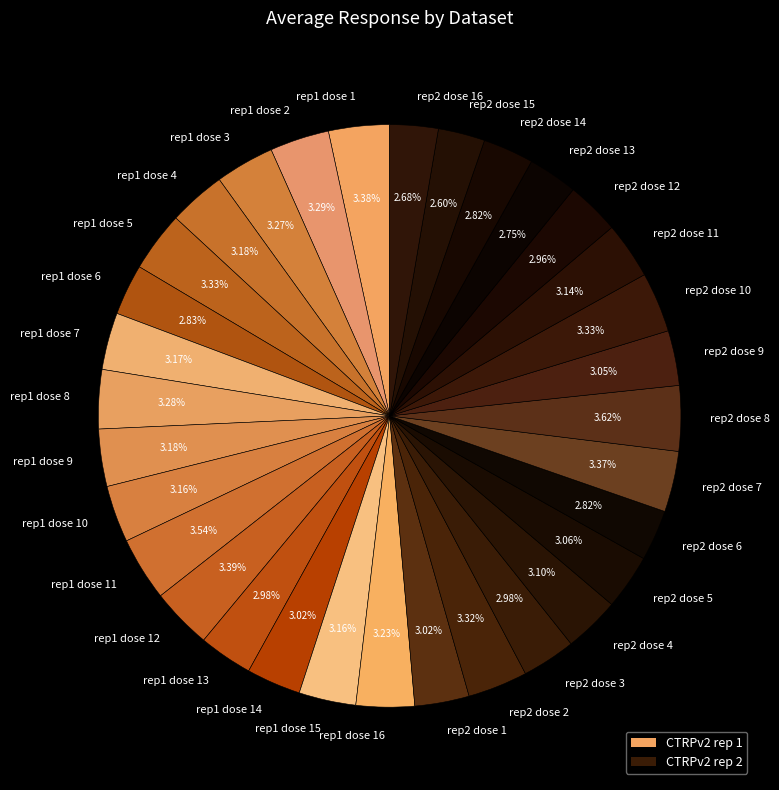

What is the ratio of the value at rep2 dose 9 to the value at rep1 dose 16?

0.9